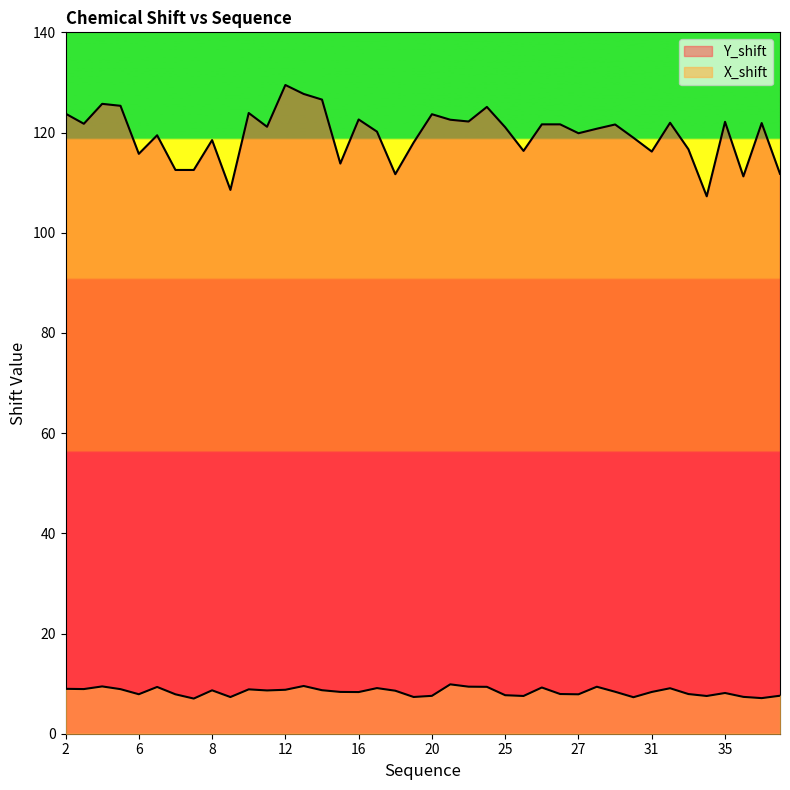

Read the Y_shift value at 33.

116.7